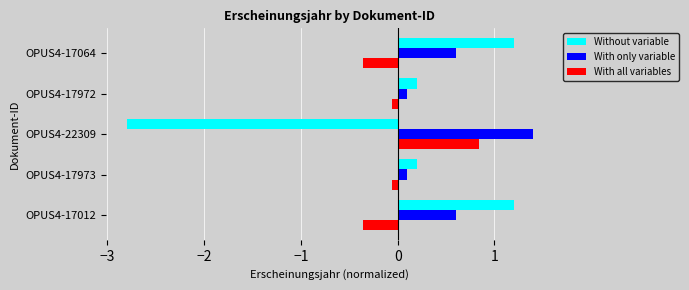

Rank the series by their maximum value, from highest to lowest.

With only variable, Without variable, With all variables